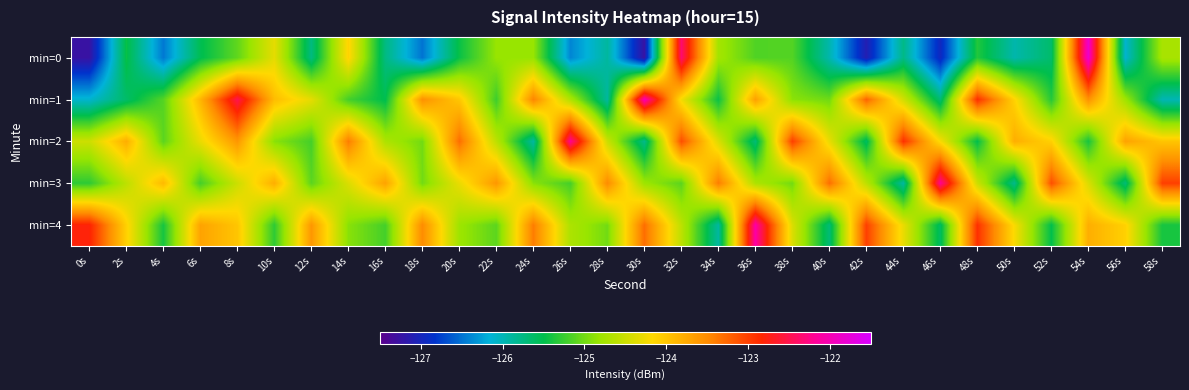

Which series changed the most between 0s and 30s?

min=1